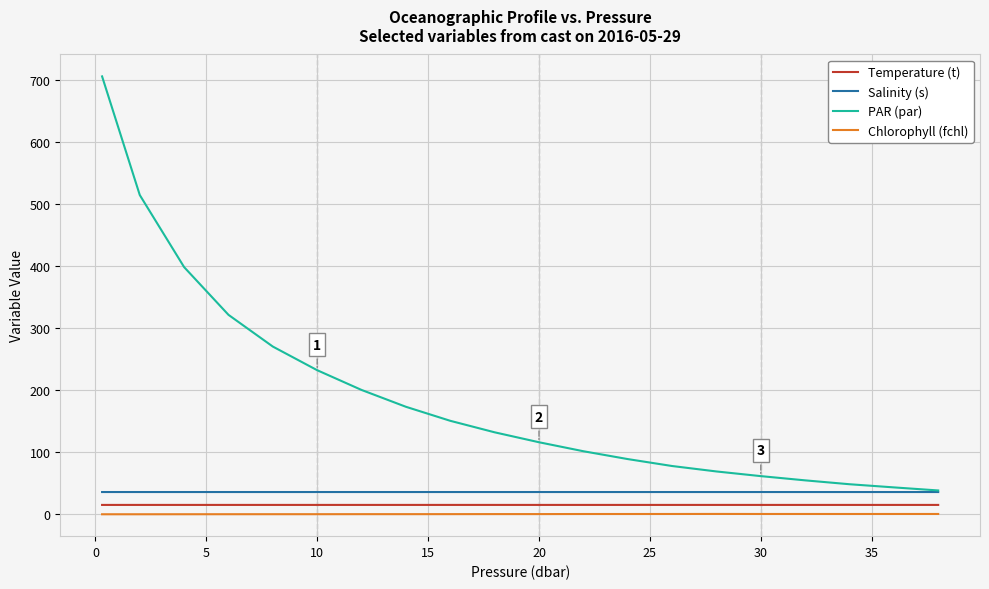

Rank the series by their maximum value, from highest to lowest.

PAR (par), Salinity (s), Temperature (t), Chlorophyll (fchl)